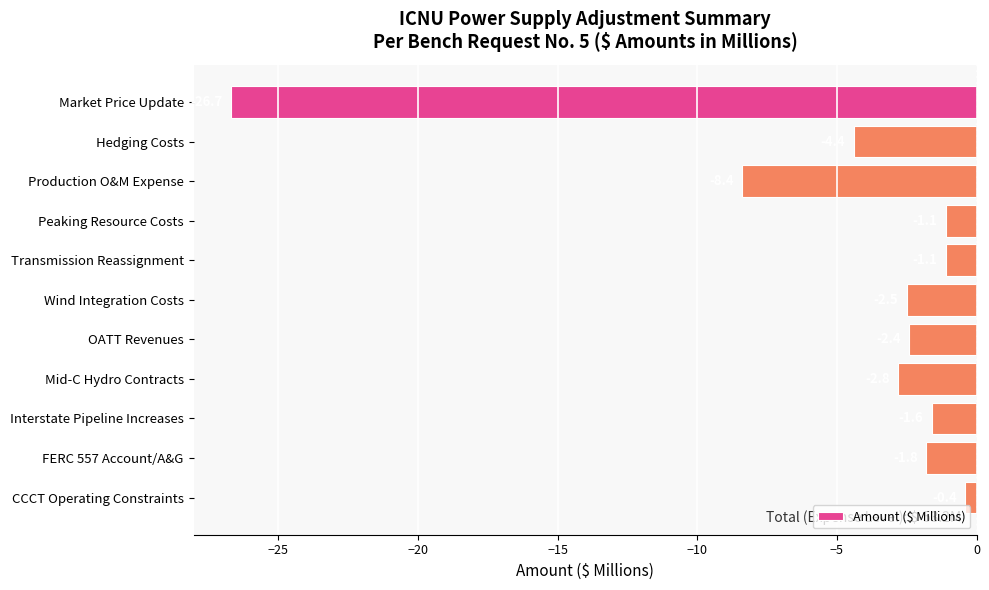

Between Interstate Pipeline Increases and Hedging Costs, which is larger?

Interstate Pipeline Increases